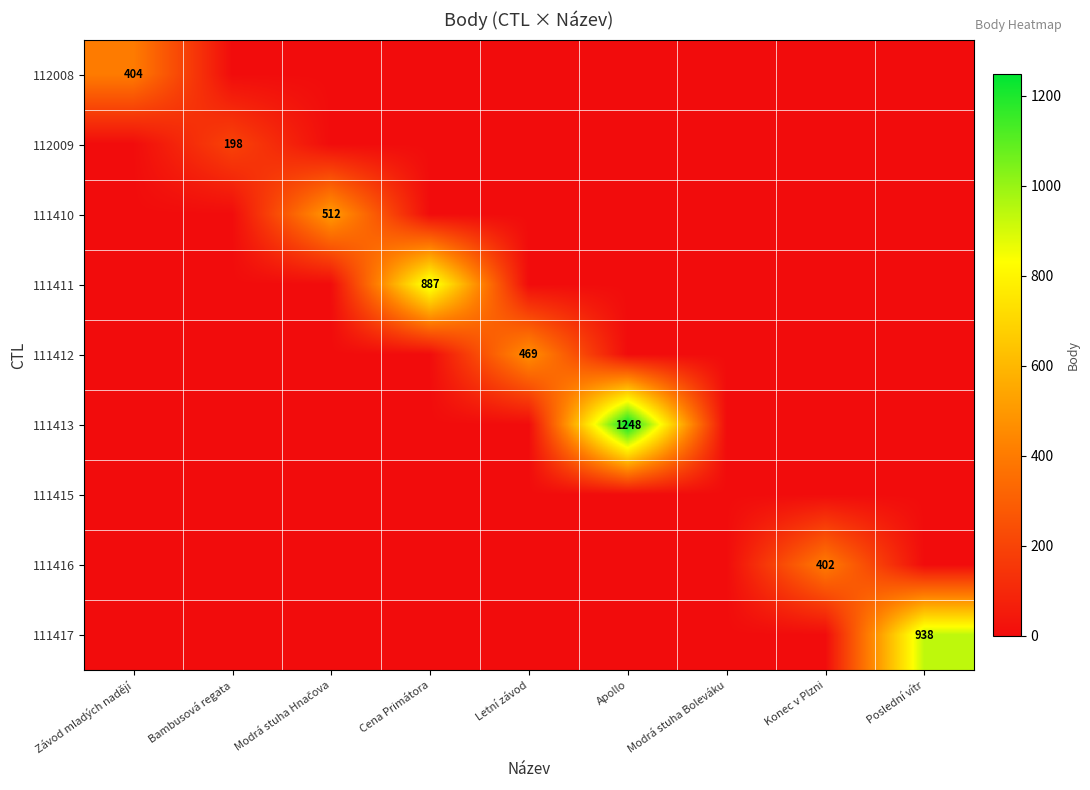

What is the difference between the highest and lowest values at Závod mladých nadějí?

404